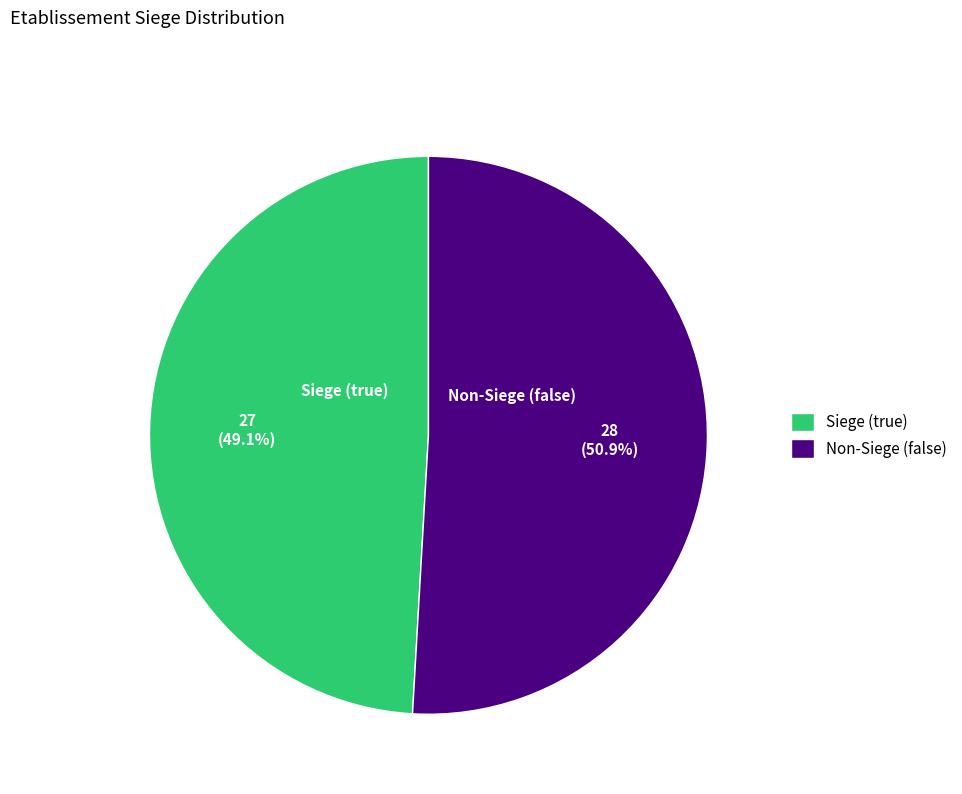

What is the smallest slice in the pie chart?

Siege (true)